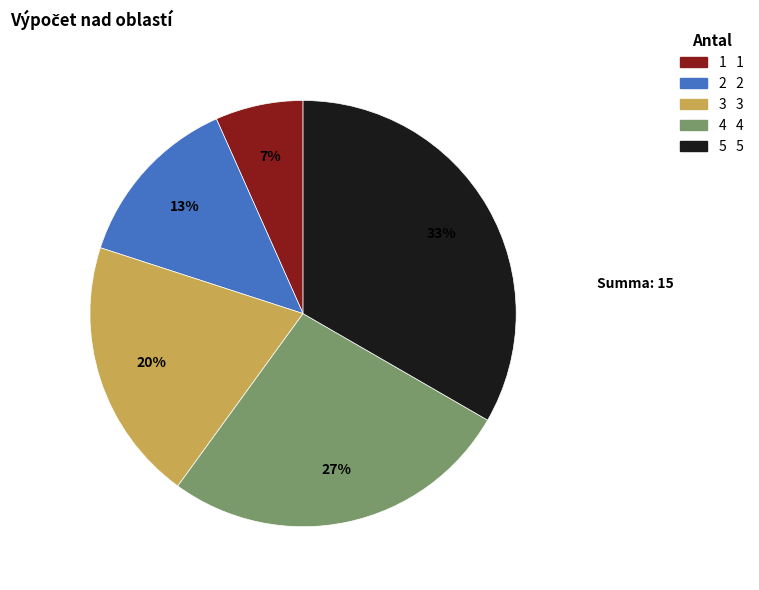

To the nearest percent, what is the average slice percentage?

20%